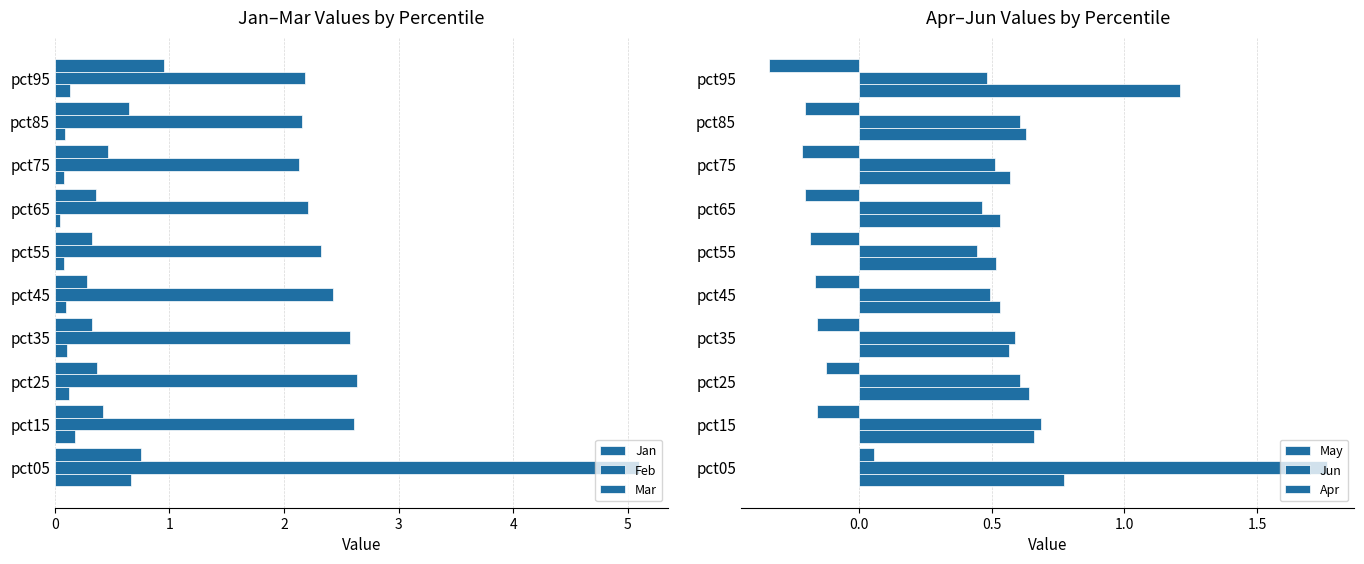

List the series in order of their peak value, lowest first.

Apr, Jan, Mar, May, Jun, Feb